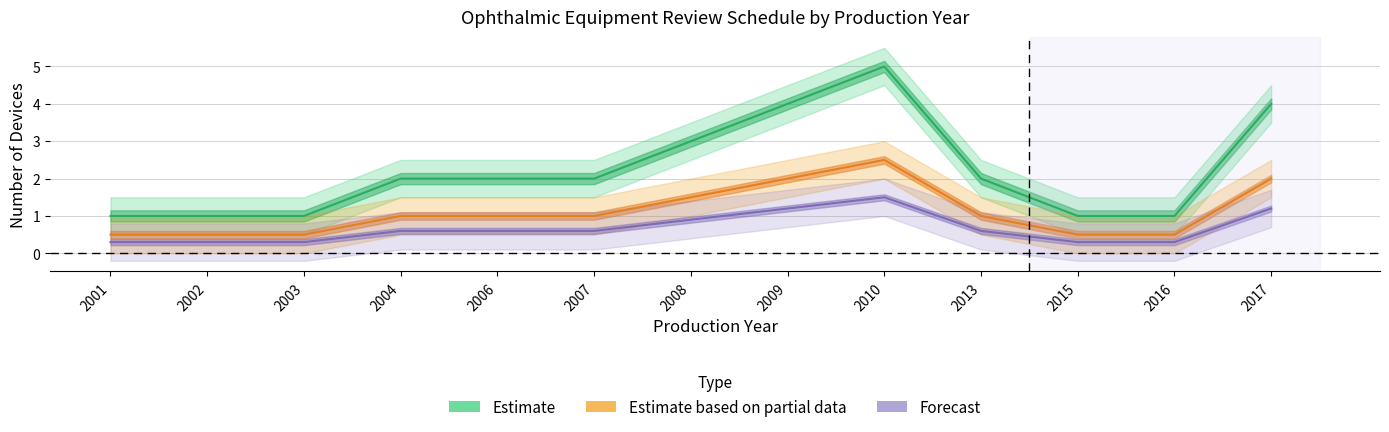

True or false: Forecast and Estimate based on partial data cross at least once.

False